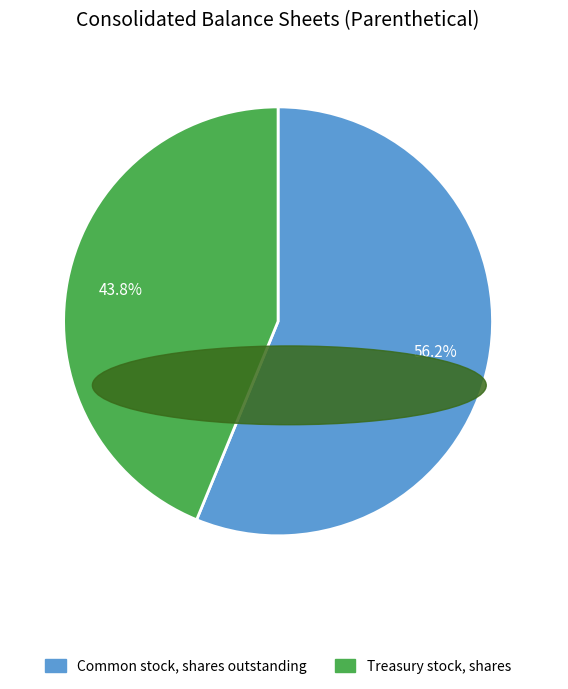

How many segments does this pie chart have?

2